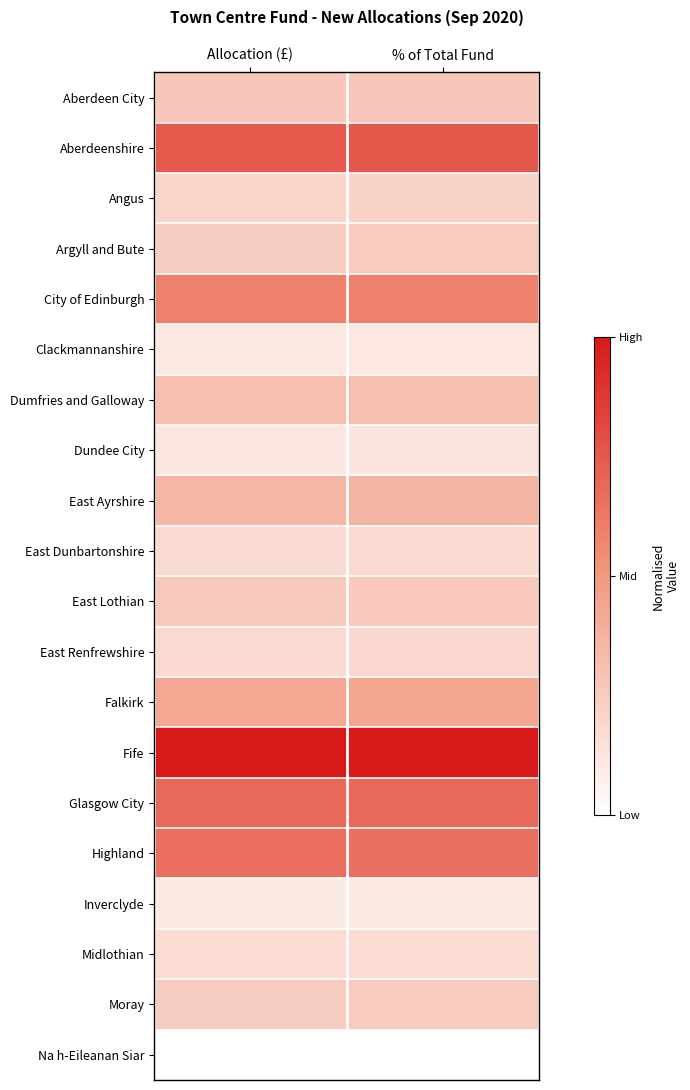

Count the number of data series in this chart.

20